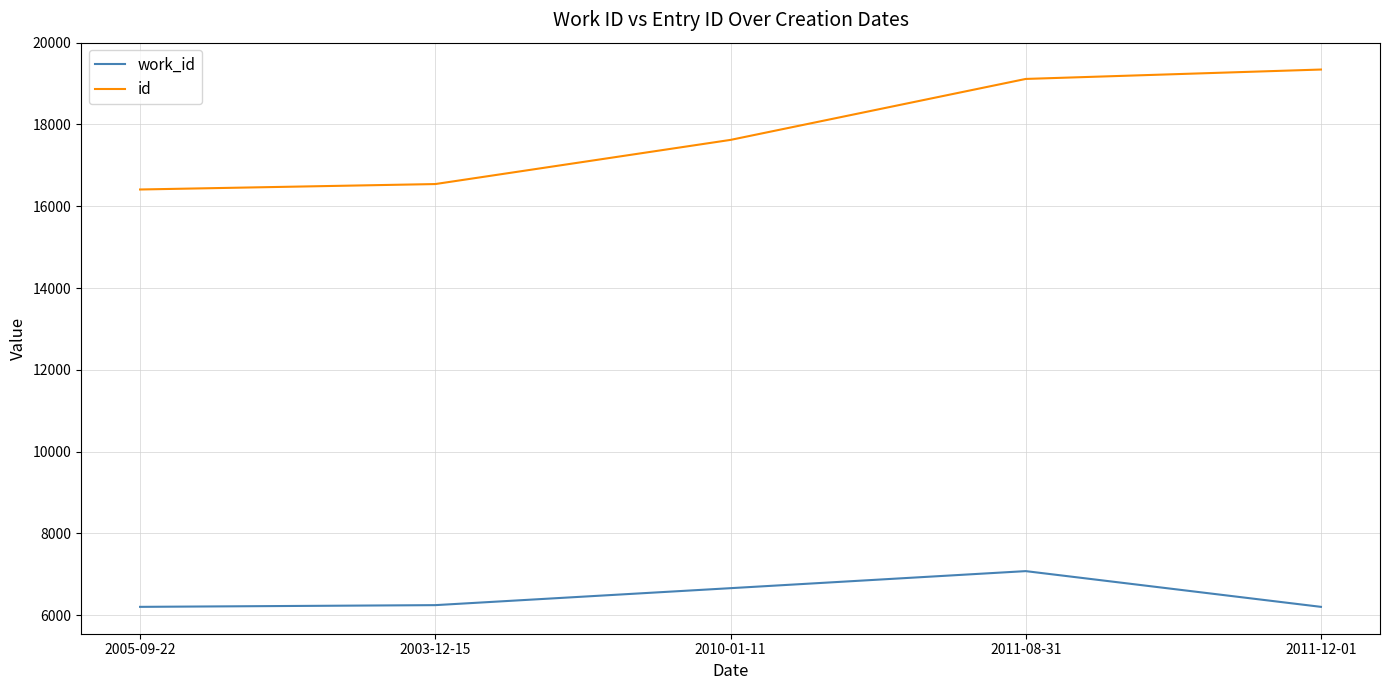

What is the maximum value shown in the chart?

19344